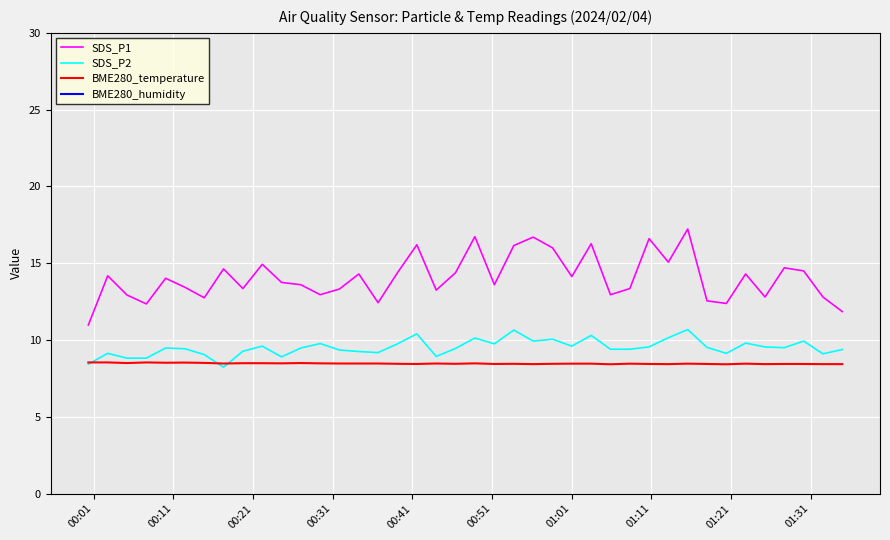

True or false: BME280_temperature and SDS_P1 intersect in this chart.

False